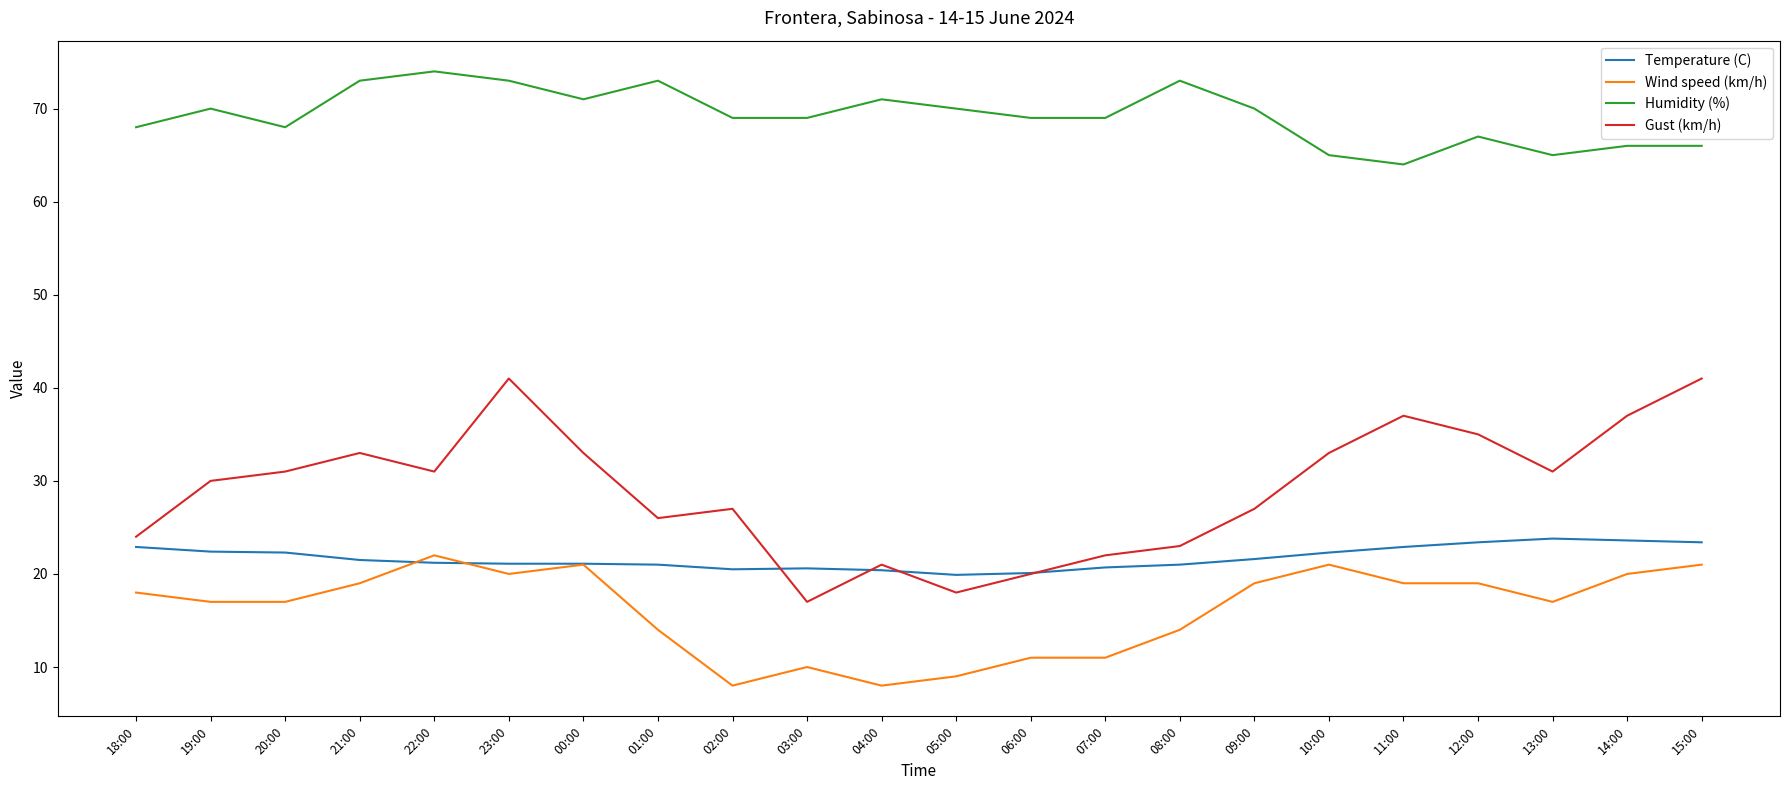

At how many categories does at least one series exceed 43?

22